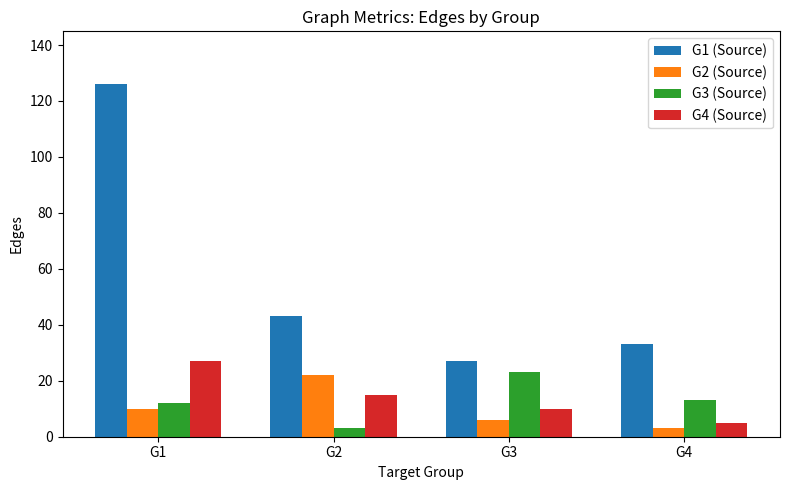

At which label does G4 (Source) first exceed 15?

G1